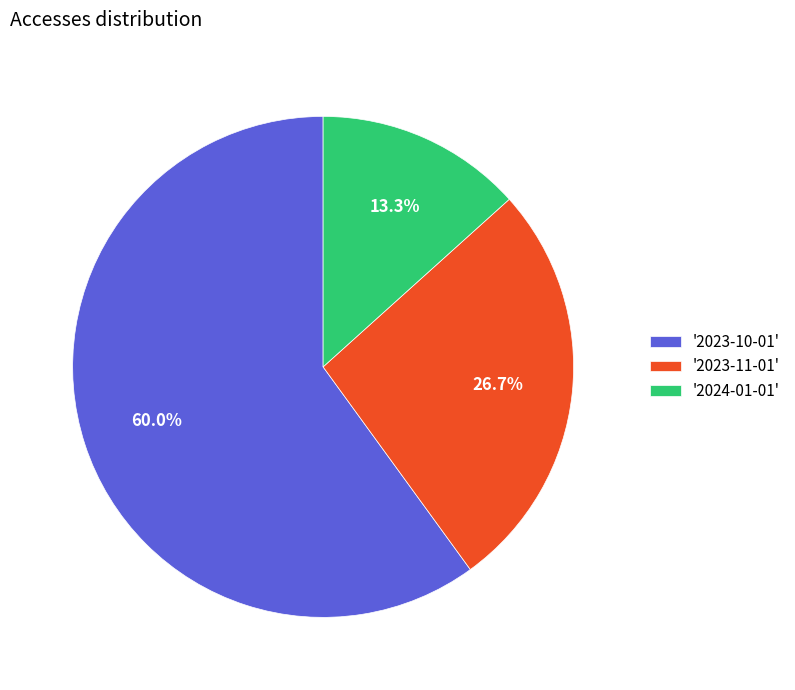

Approximately how many times larger is the value at '2023-10-01' compared to '2024-01-01'?

4.5